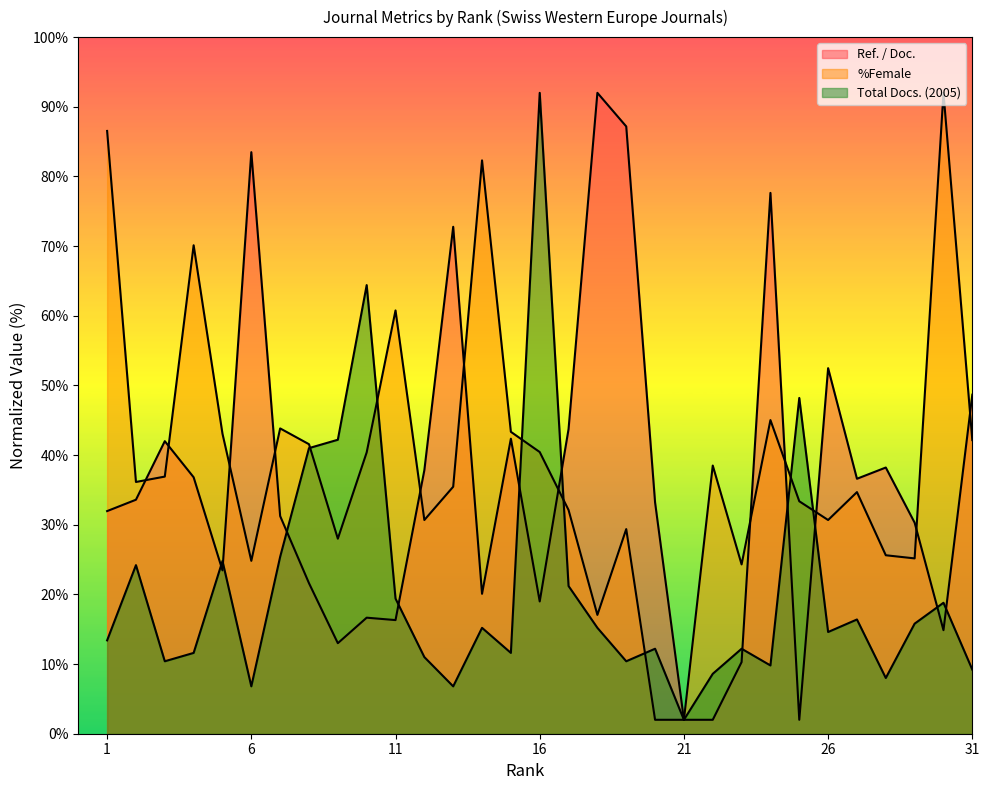

Read the Total Docs. (2005) value at 15.

11.6